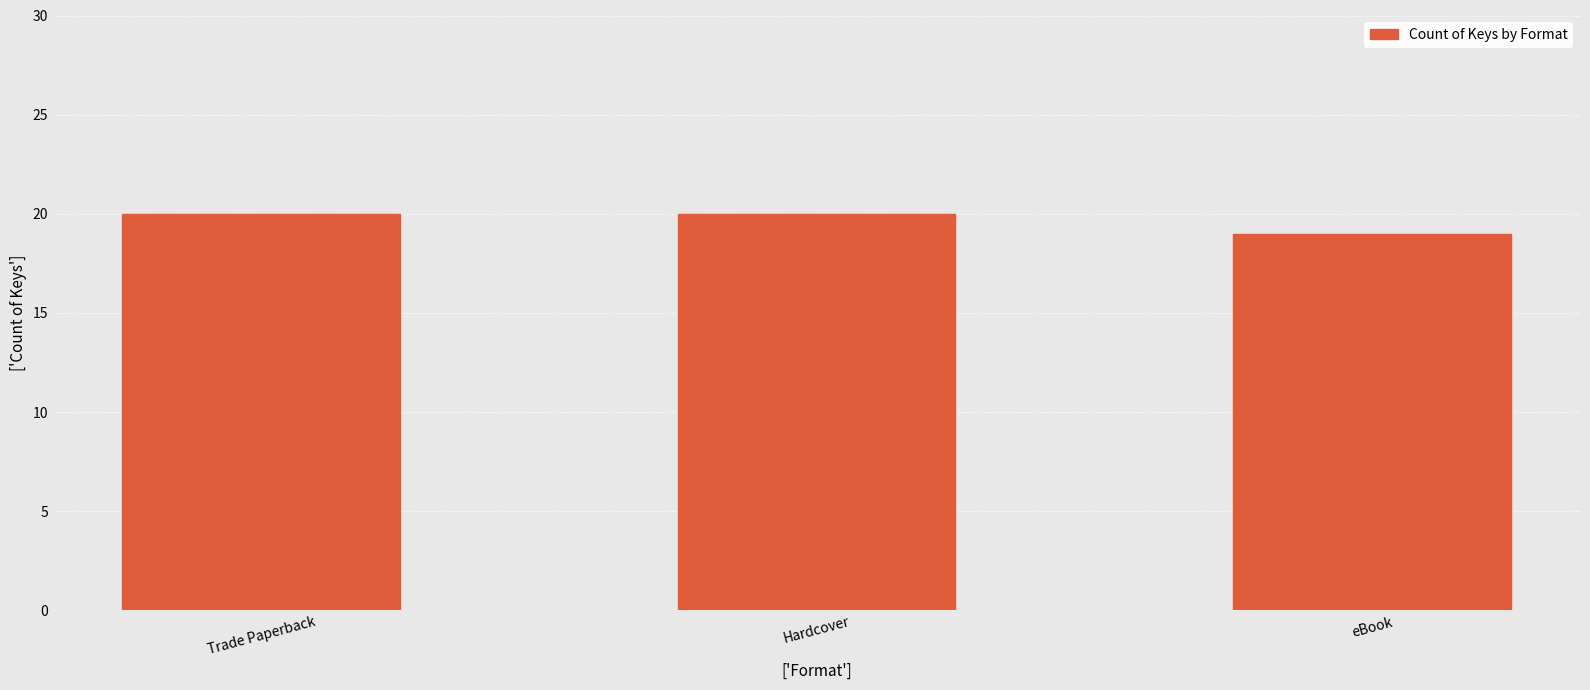

What is the value of the 3rd bar from the left?

19